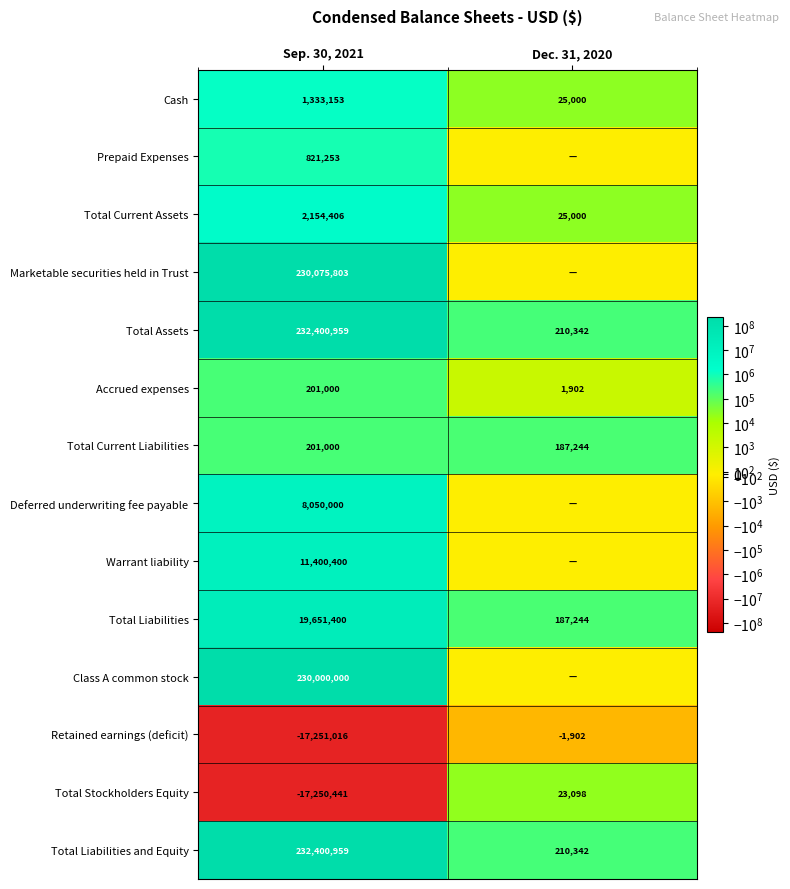

Between Dec. 31, 2020 and Sep. 30, 2021, which is larger?

Sep. 30, 2021